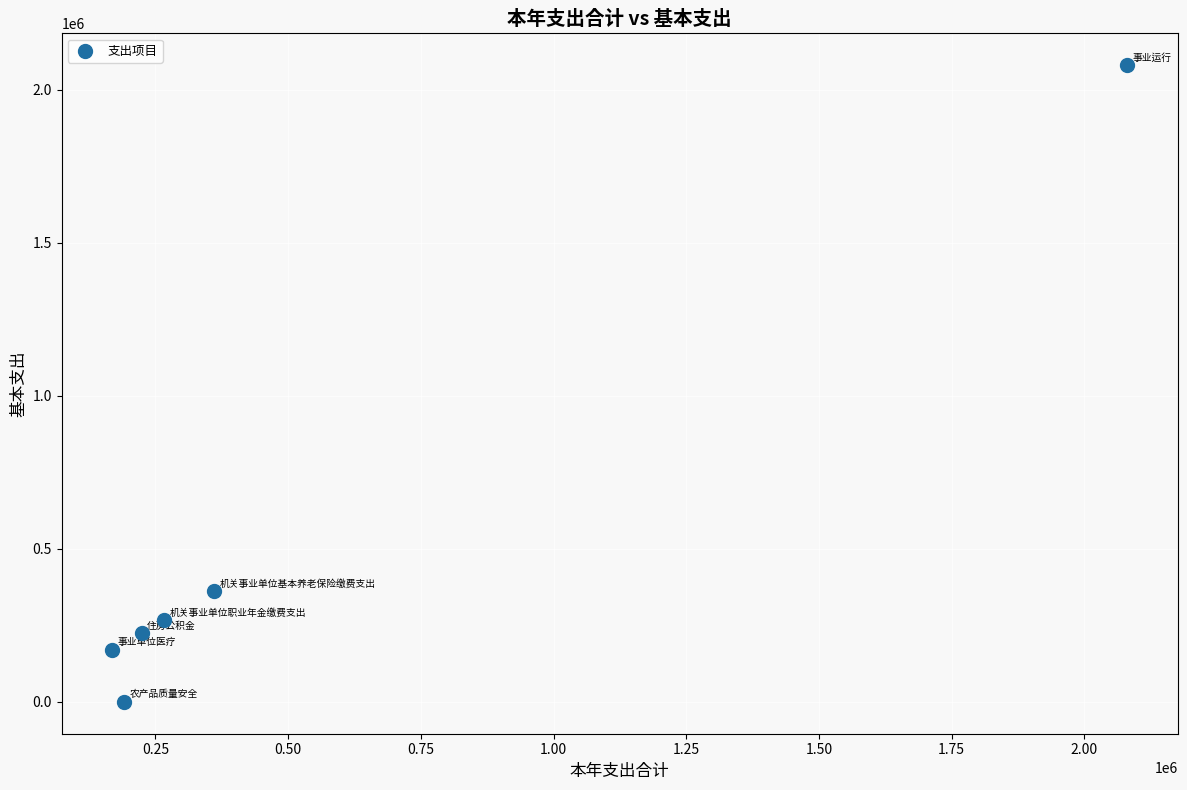

What is the average X value?

548513.4